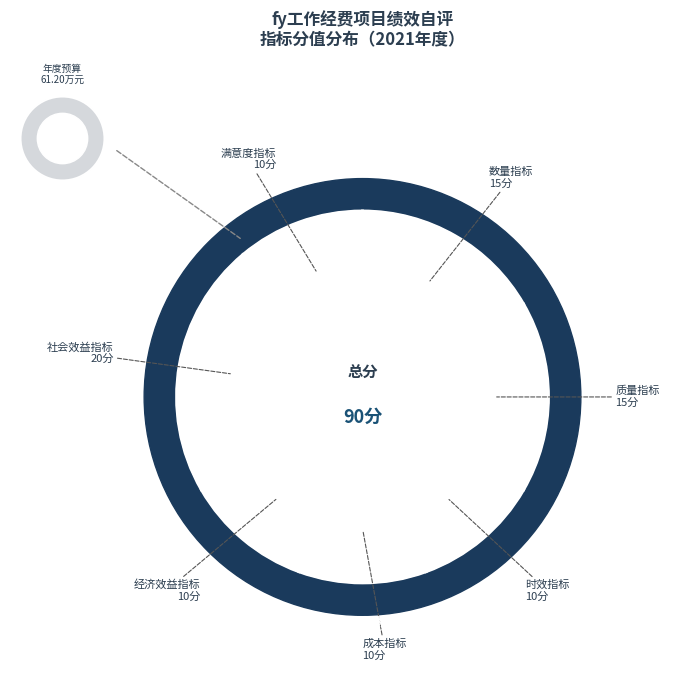

Combined, do 质量指标 and 满意度指标 account for over 50%?

No